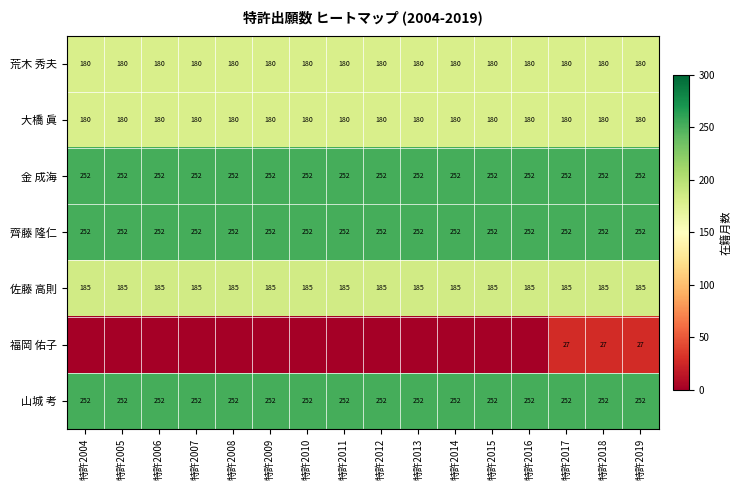

What is the lowest value of the 齊藤 隆仁 series?

252